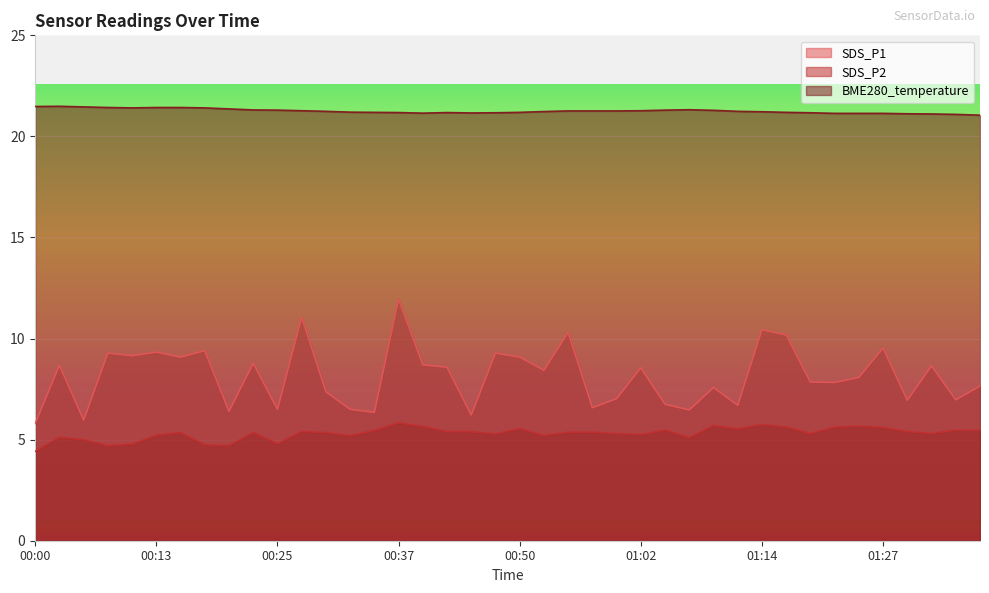

At which category does BME280_temperature reach its first local peak?

00:03